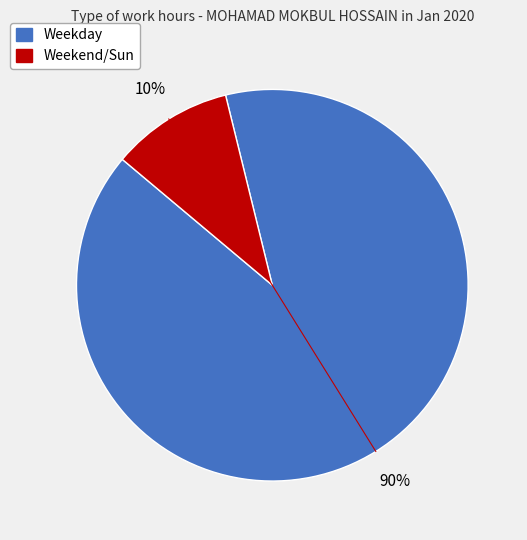

To the nearest percent, what is the average slice percentage?

50%